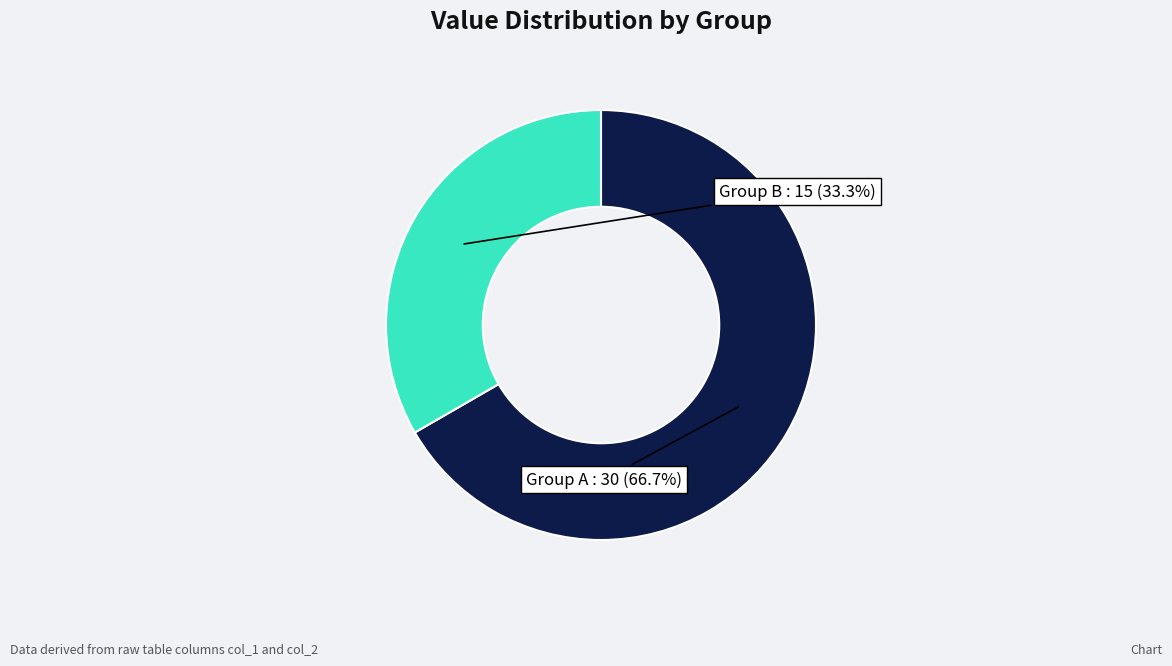

Is there a majority slice in this chart?

Yes